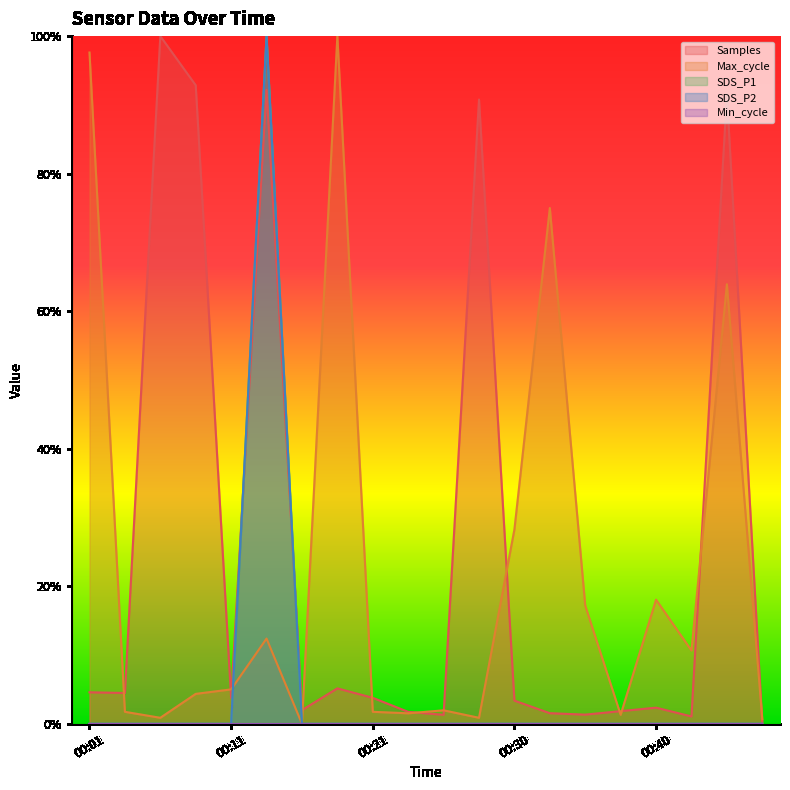

Read the Max_cycle value at 00:11.

0.1